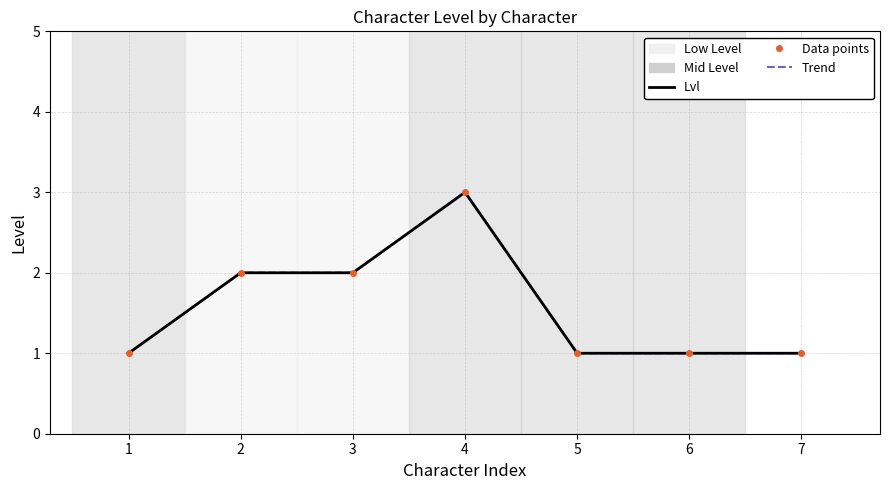

In Lvl, how many points are higher than both neighbors (excluding endpoints)?

1